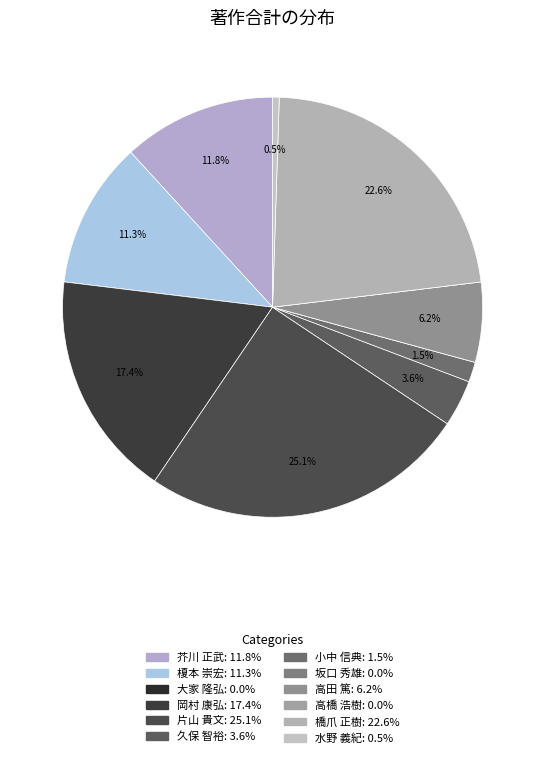

What is the smallest slice in the pie chart?

大家 隆弘